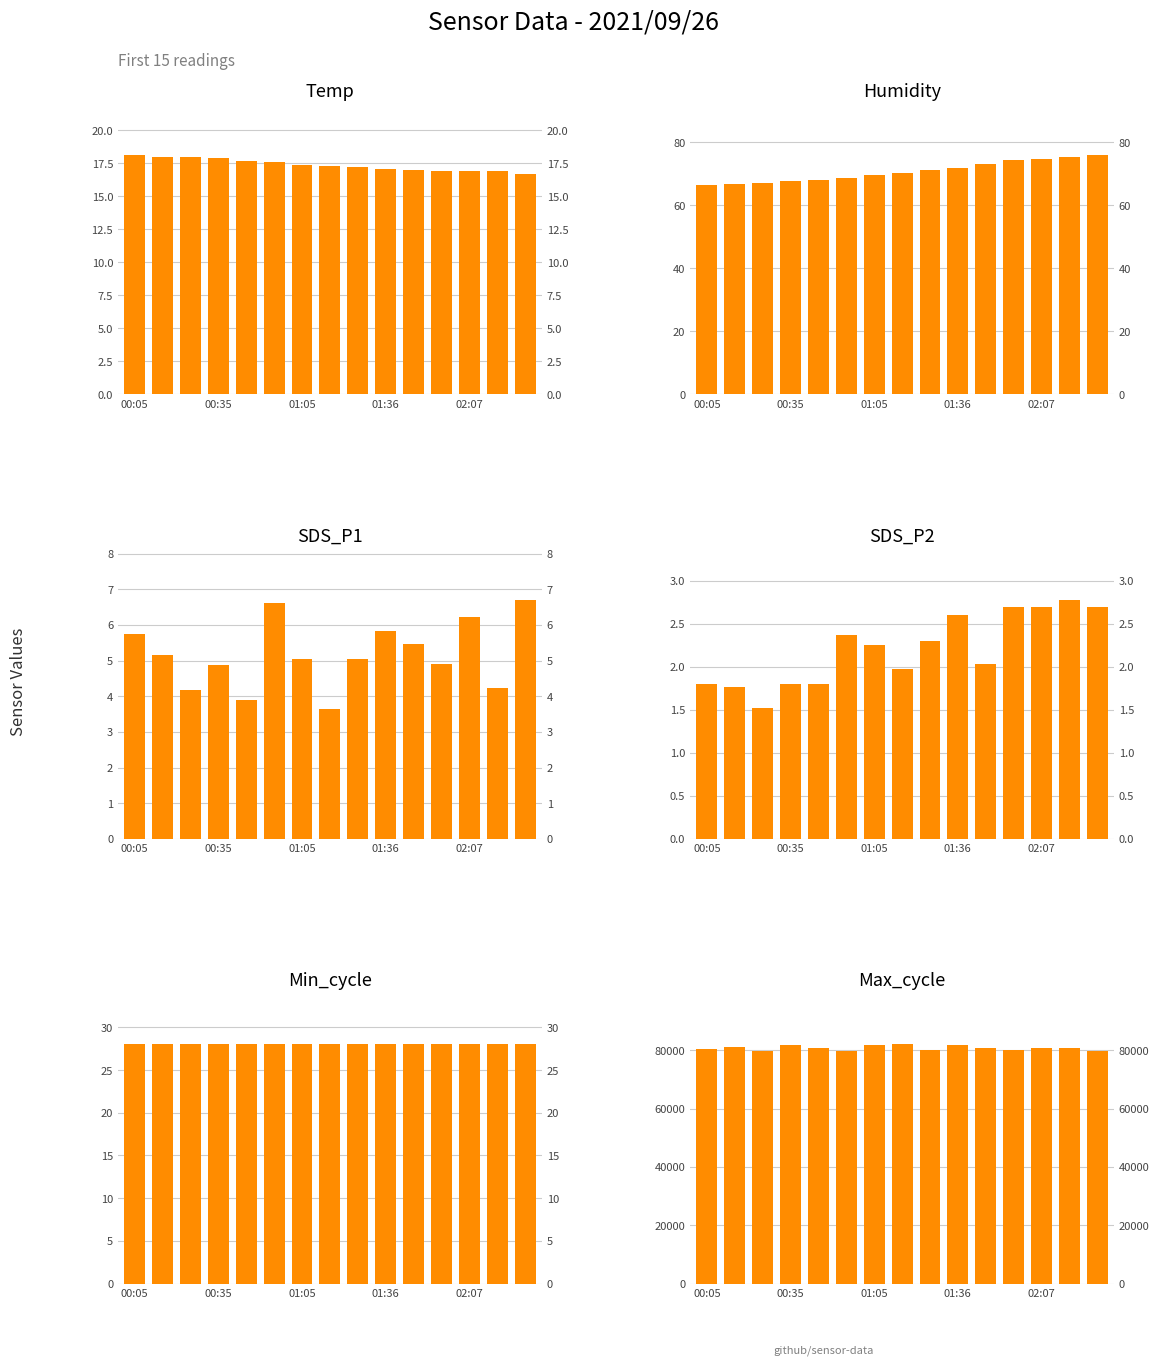

How many data points in SDS_P2 are above 2?

9